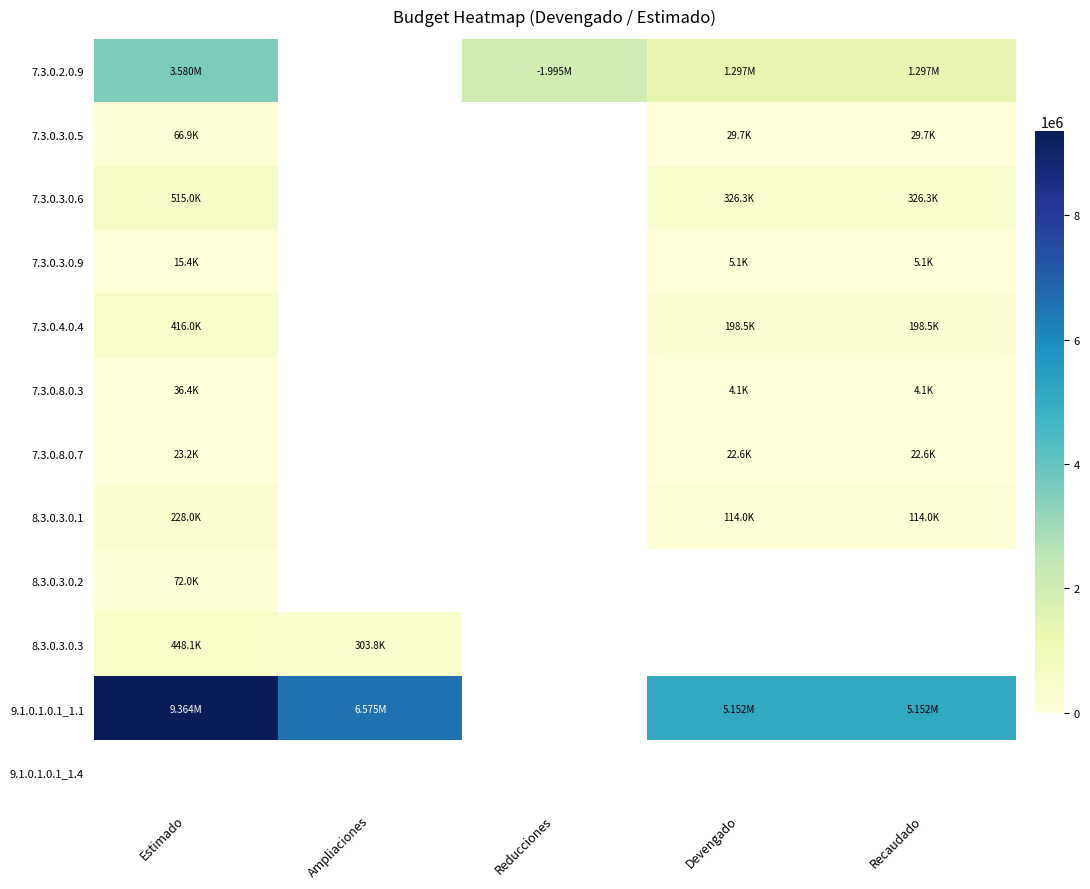

Which series changed the most between Ampliaciones and Devengado?

9.1.0.1.0.1_1.1